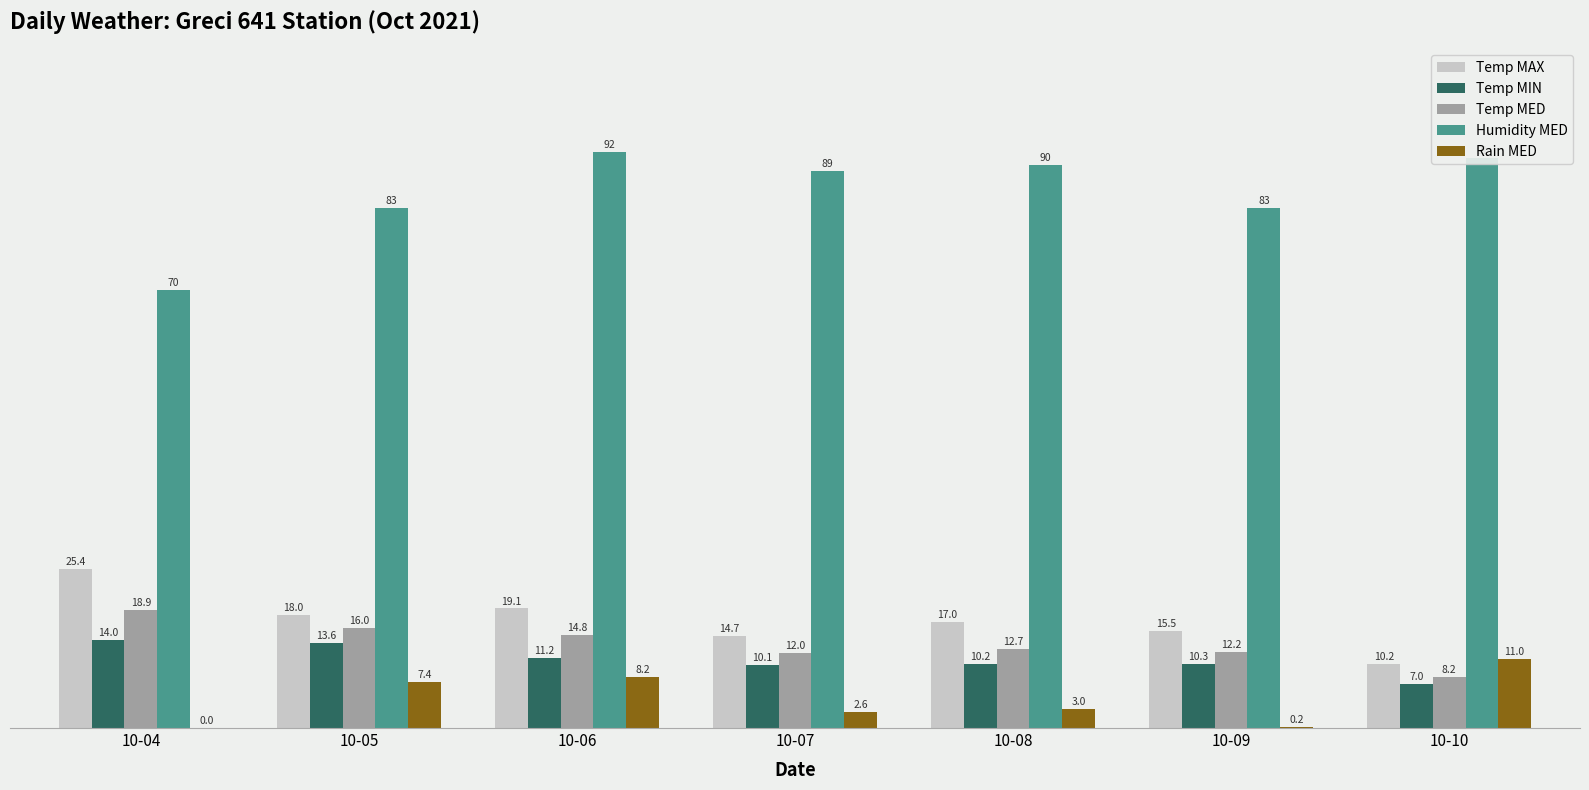

What is the total value across all series at 10-09?

121.2